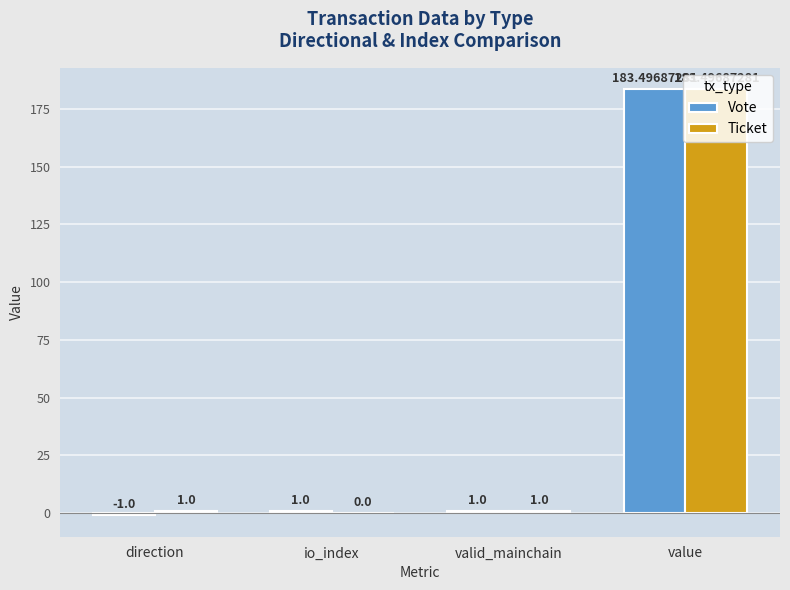

What is the sum of all Ticket values?

185.5